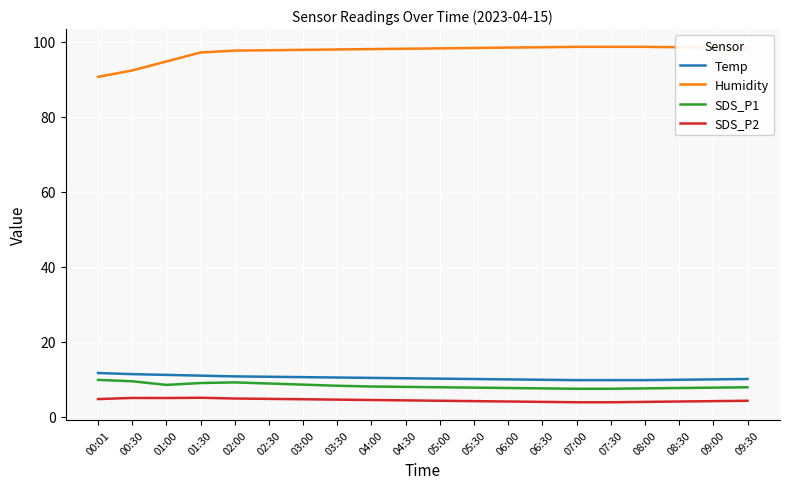

What is the smallest value displayed?

3.8